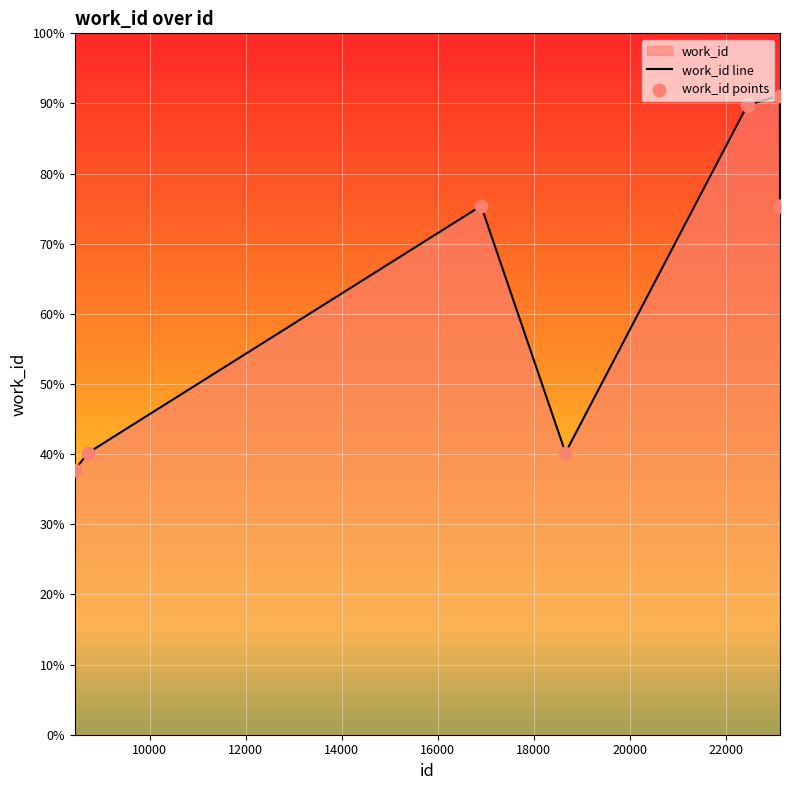

Which series has the largest total across all categories?

work_id line